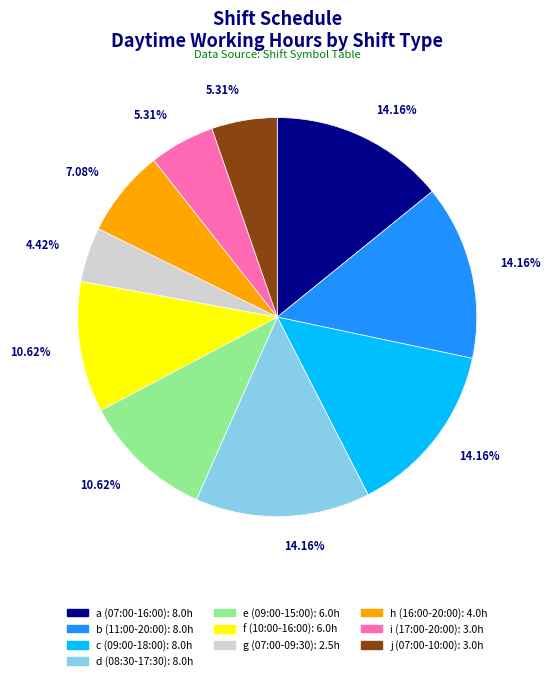

Between e (09:00-15:00) and h (16:00-20:00), which is larger?

e (09:00-15:00)